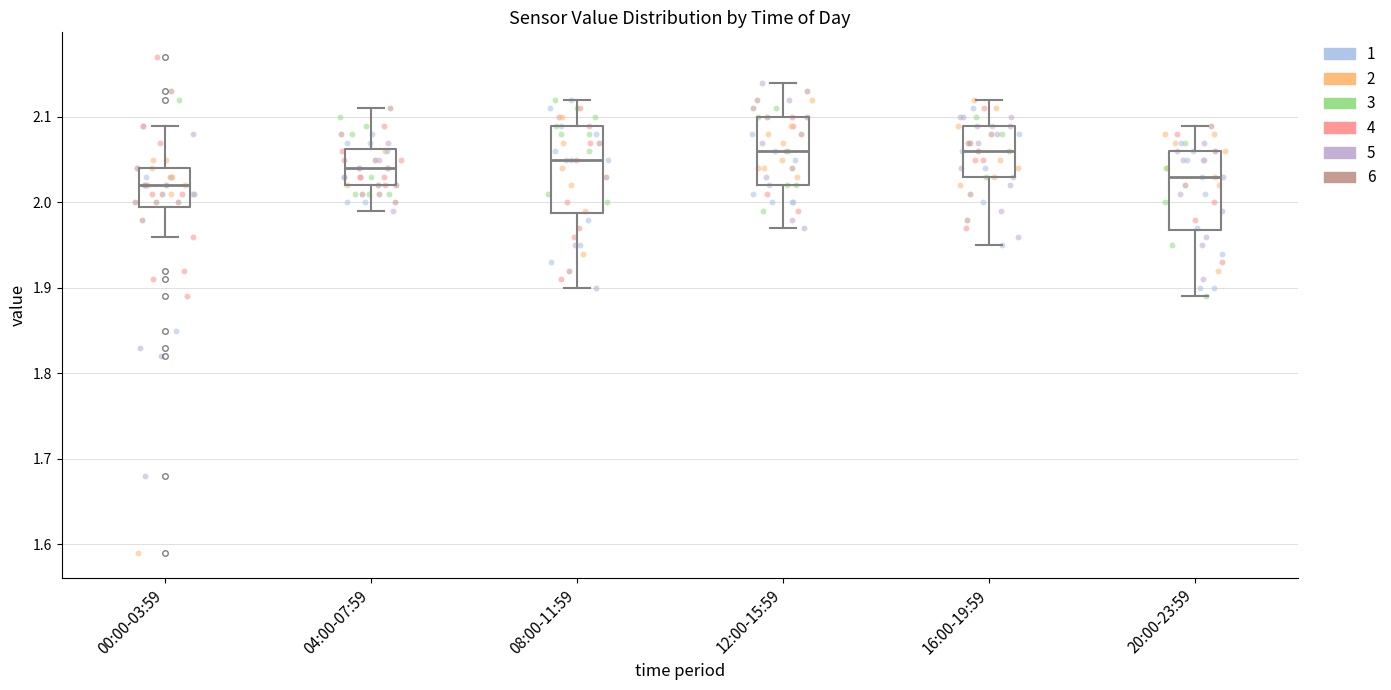

Reading left to right, read every box against the y-axis: the position of its median line, the range the box covers, and the ends of its whiskers. The values are not printed on the chart, so give them approximately, as read against the axis.

00:00-03:59: median 2.02, box 2.00 to 2.04, whiskers 1.96 to 2.09
04:00-07:59: median 2.04, box 2.02 to 2.06, whiskers 1.99 to 2.11
08:00-11:59: median 2.05, box 1.99 to 2.09, whiskers 1.90 to 2.12
12:00-15:59: median 2.06, box 2.02 to 2.10, whiskers 1.97 to 2.14
16:00-19:59: median 2.06, box 2.03 to 2.09, whiskers 1.95 to 2.12
20:00-23:59: median 2.03, box 1.97 to 2.06, whiskers 1.89 to 2.09